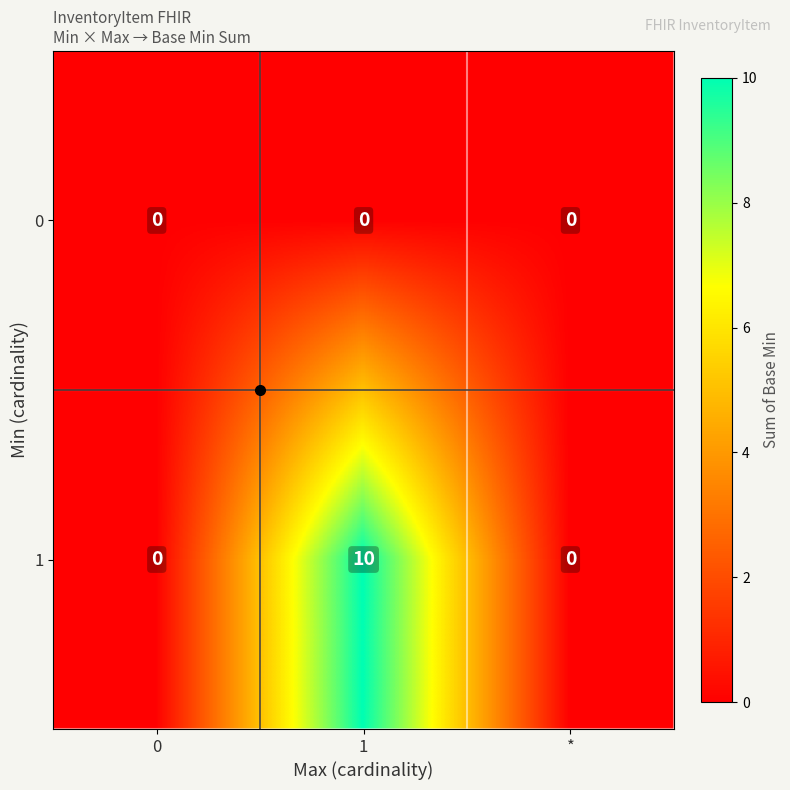

The 0 series shows 0 at *. True or false?

True